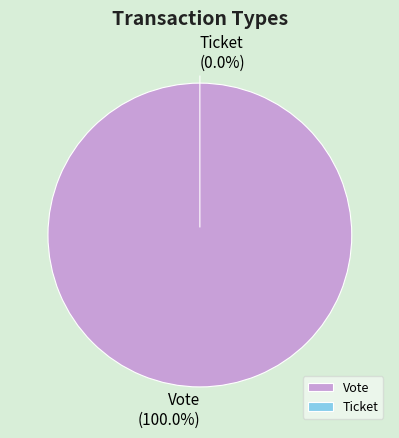

The Ticket slice represents 0% of the pie. True or false?

True